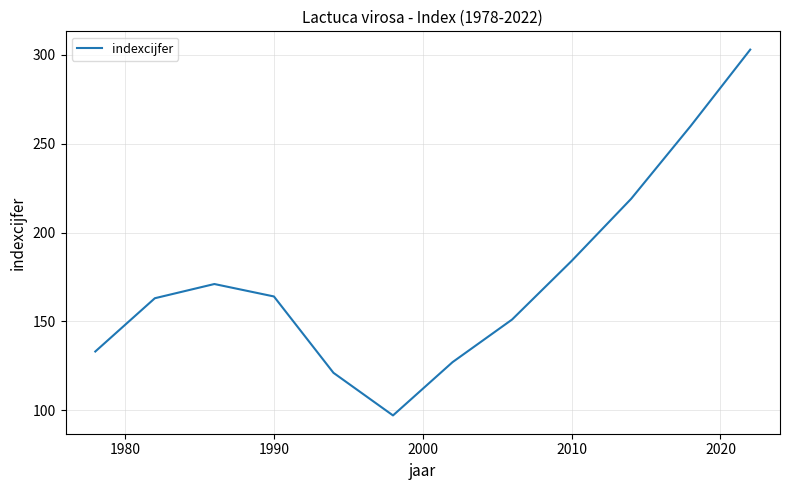

What is the difference between the maximum and minimum values?

206